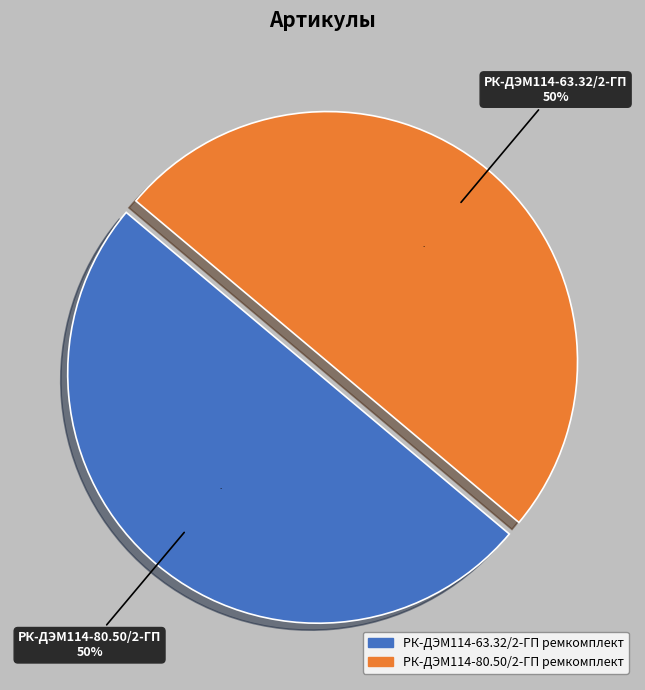

Is it true that РК-ДЭМ114-80.50/2-ГП ремкомплект is 50% of the pie?

True